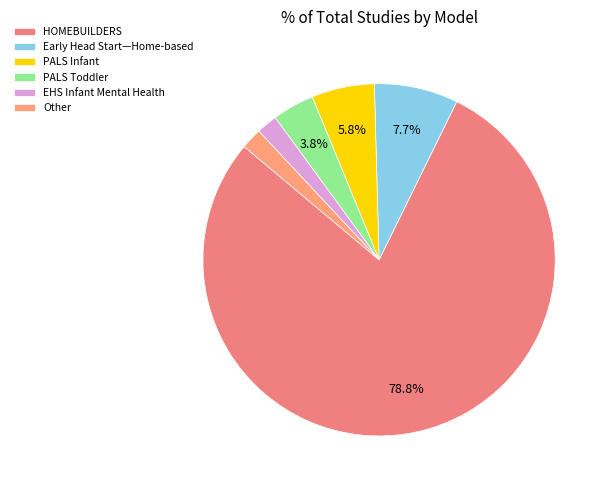

What portion of the pie excludes Other?

98.1%